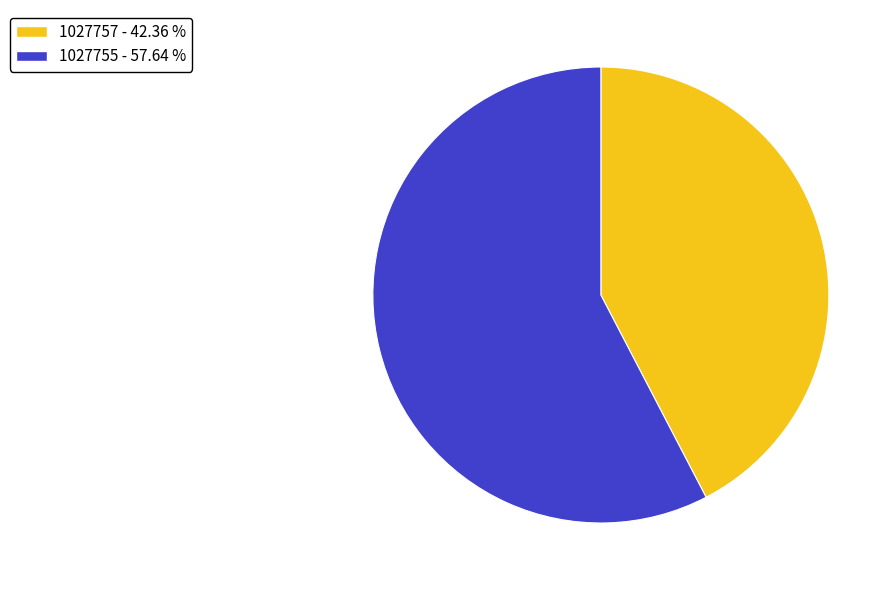

Rank the categories by value from highest to lowest.

1027755, 1027757